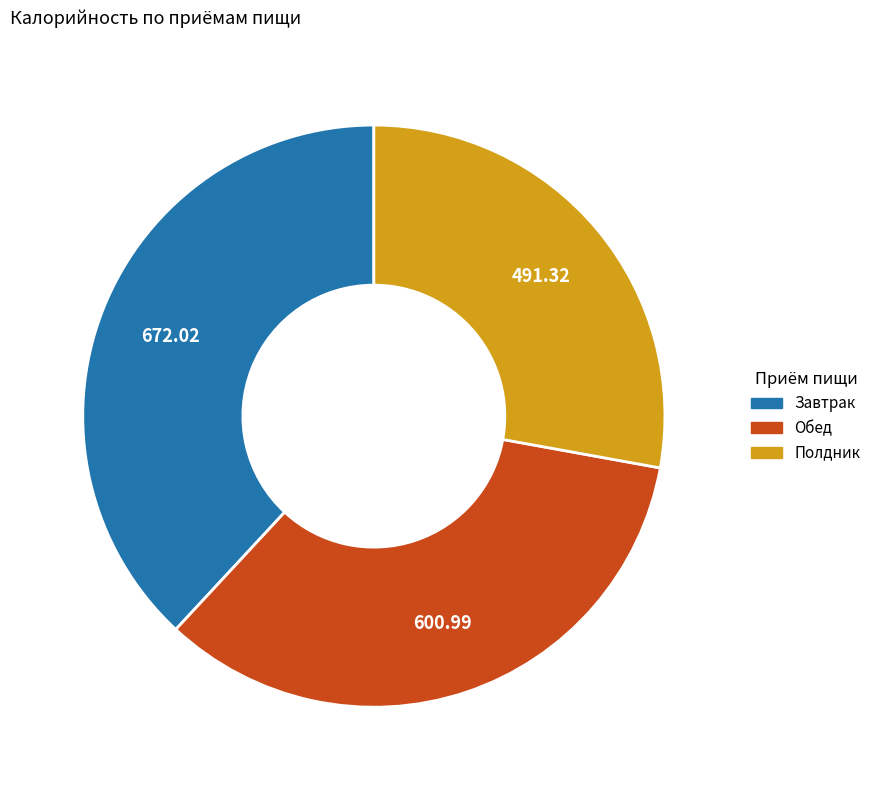

Rank the categories by value from lowest to highest.

Полдник, Обед, Завтрак